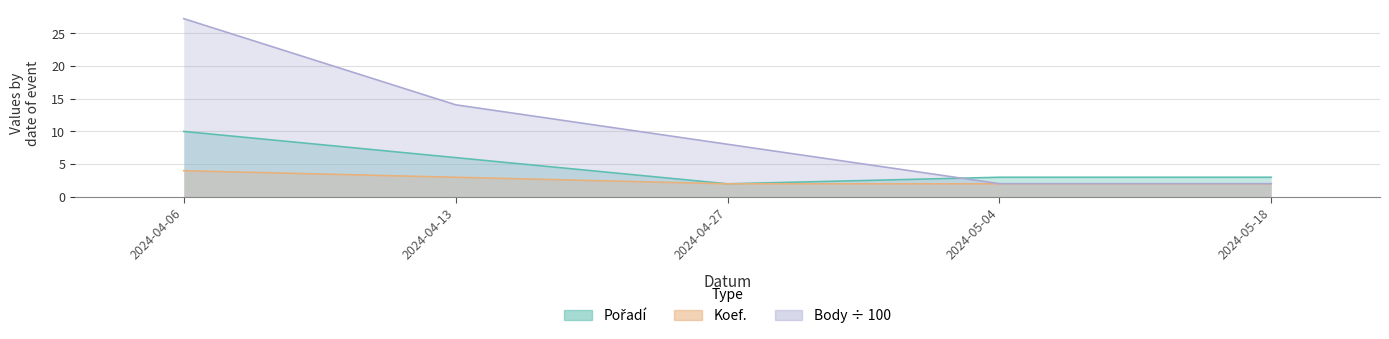

Where is the first local minimum for Pořadí?

2024-04-27